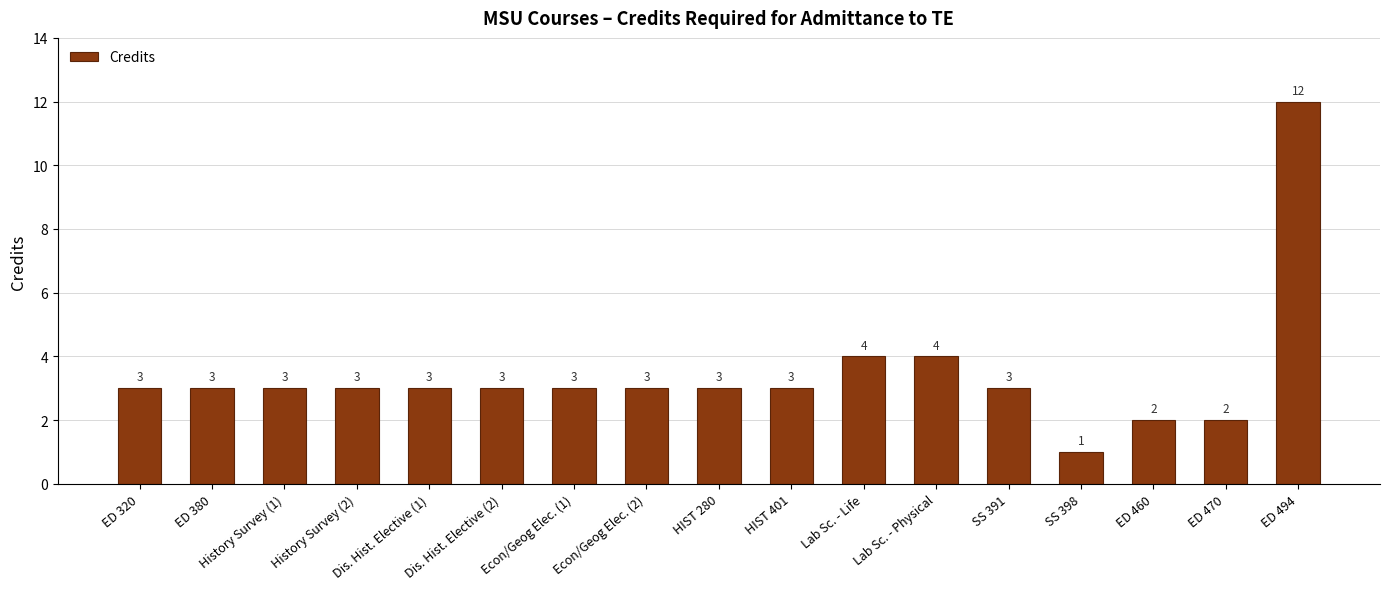

What is the difference between the maximum and minimum values?

11